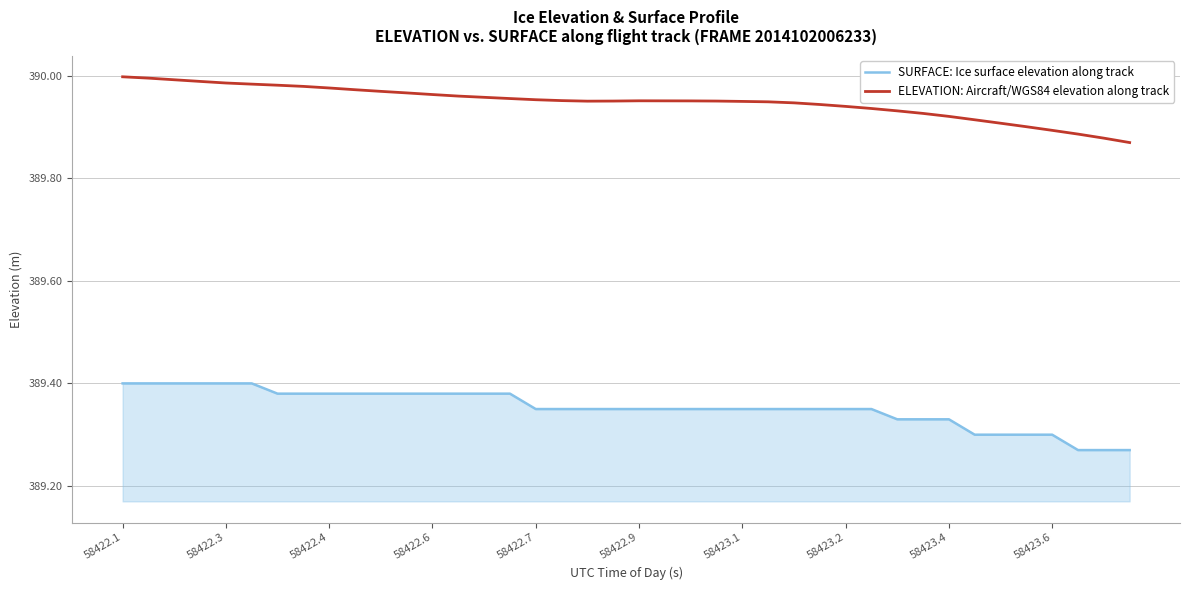

Which series has the largest total across all categories?

ELEVATION: Aircraft/WGS84 elevation along track